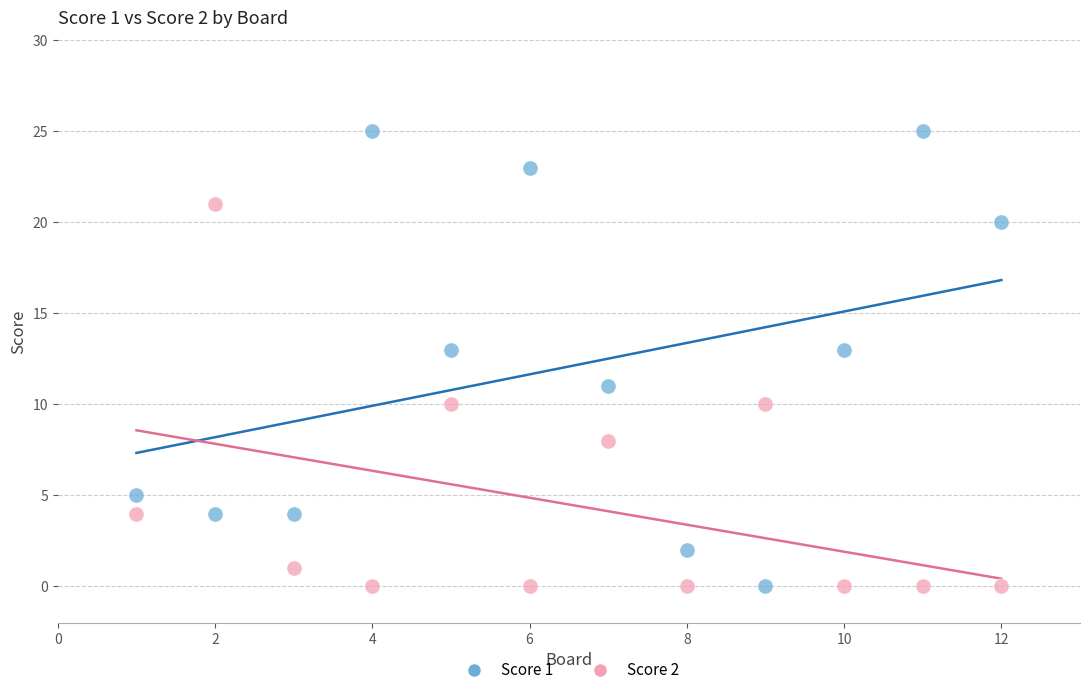

Which series contains the highest Y value?

Score 1